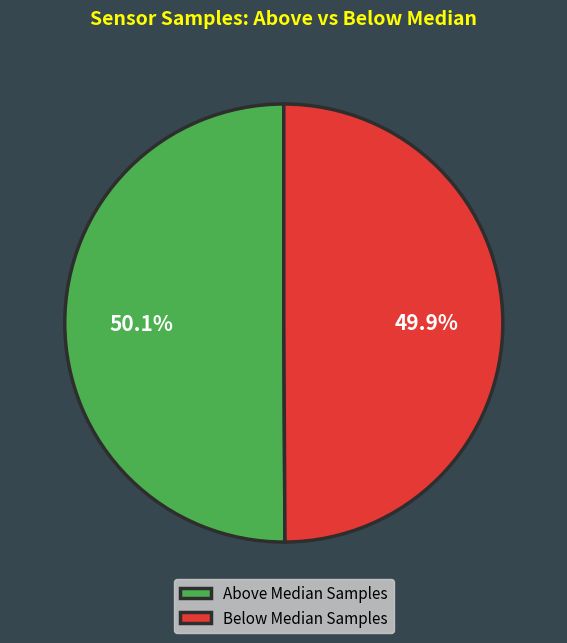

Count the number of slices in the pie.

2